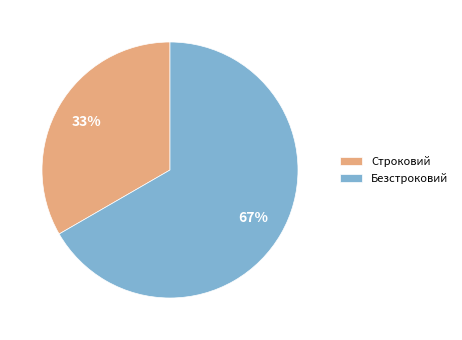

Combined, do Безстроковий and Строковий account for over 50%?

Yes